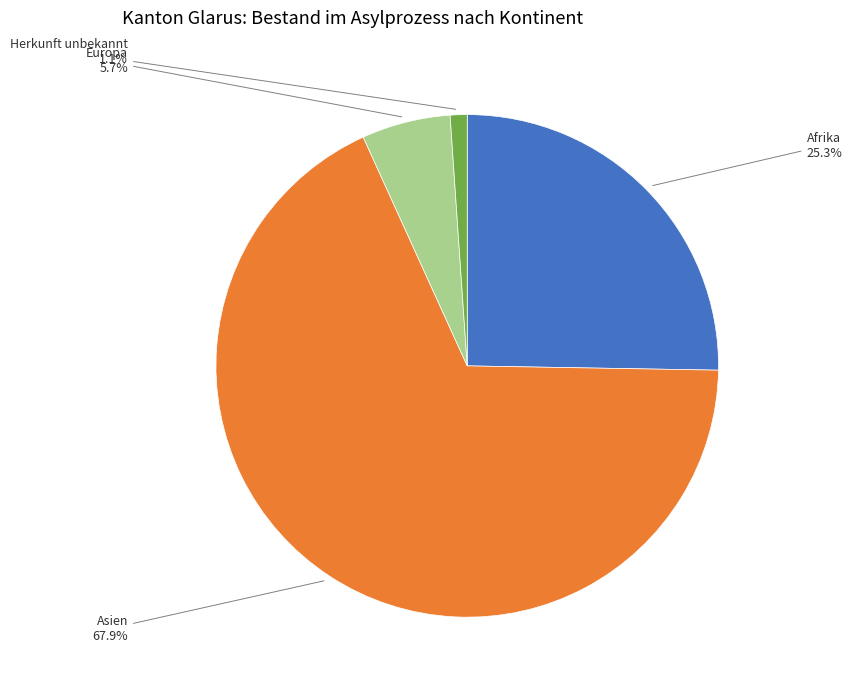

How many segments does this pie chart have?

4